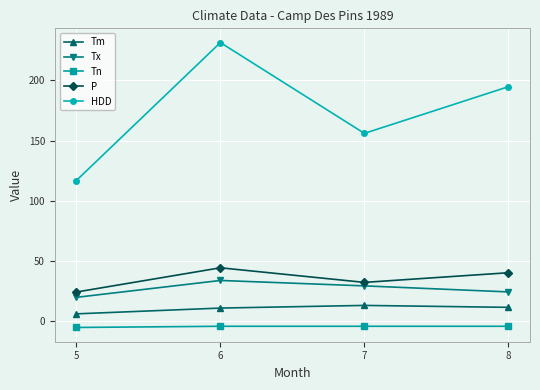

What value does the P series have at 7?

32.4